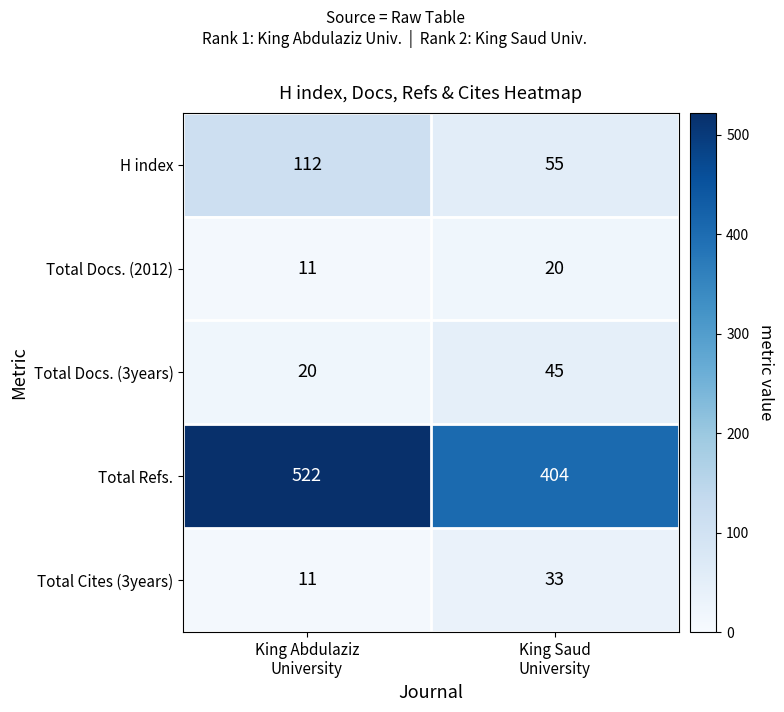

At how many categories does at least one series exceed 339?

2